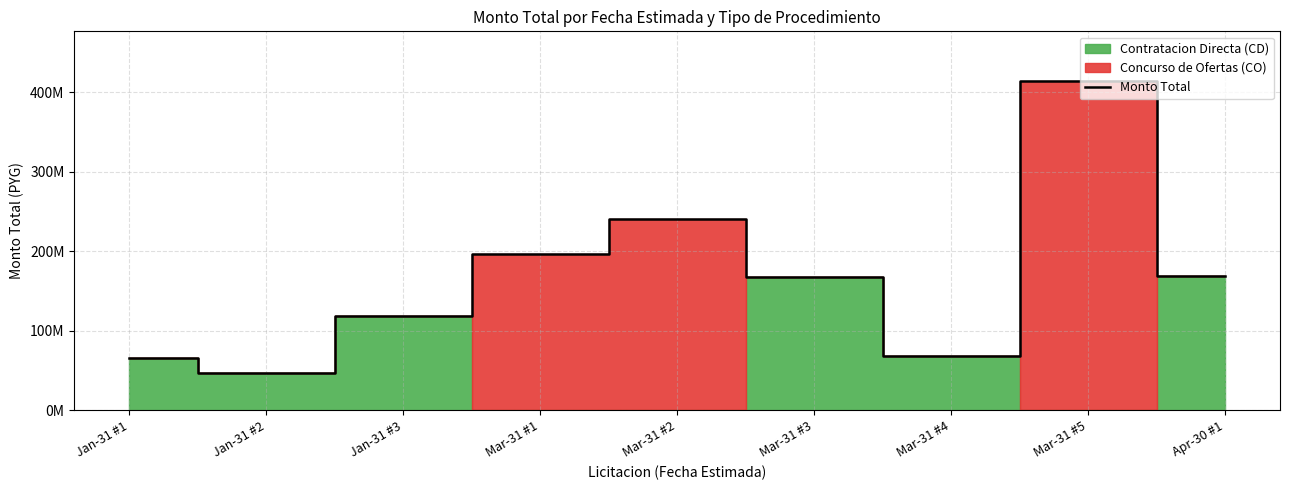

At which category does the chart reach its minimum across all series?

Jan-31 #2